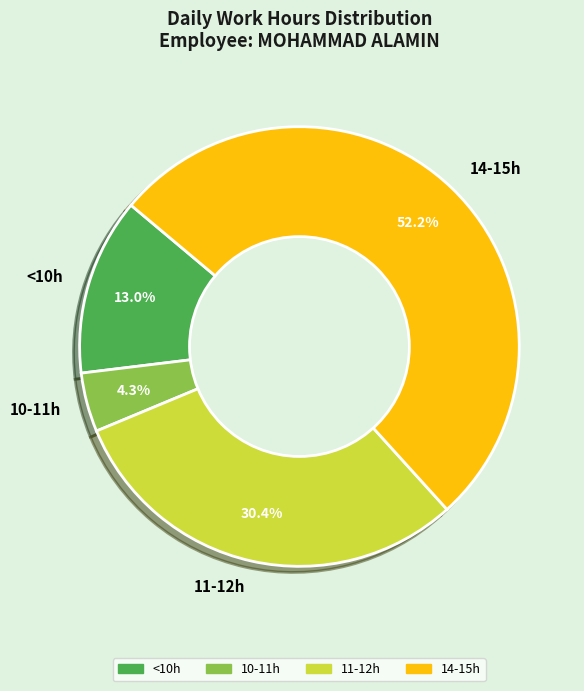

Is the sum of 14-15h and 10-11h greater than half?

Yes